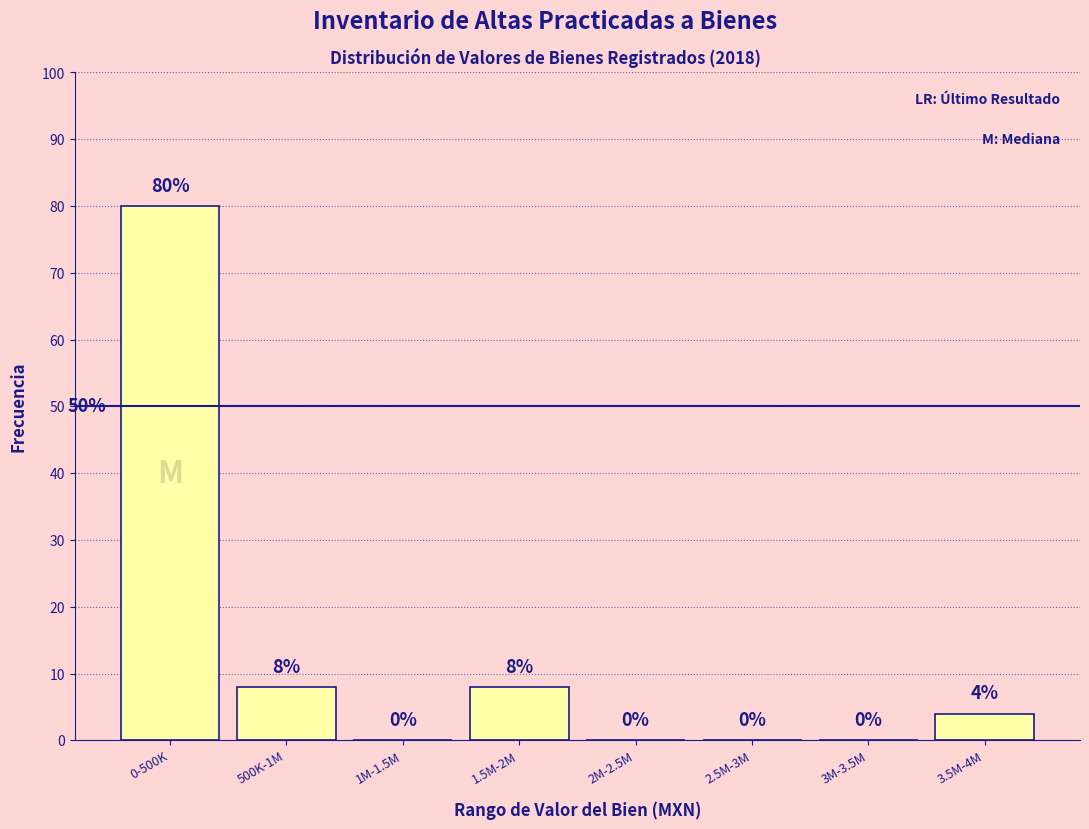

Reading left to right, transcribe all the data shown in this chart.

0-500K=80	500K-1M=8	1M-1.5M=0	1.5M-2M=8	2M-2.5M=0	2.5M-3M=0	3M-3.5M=0	3.5M-4M=4